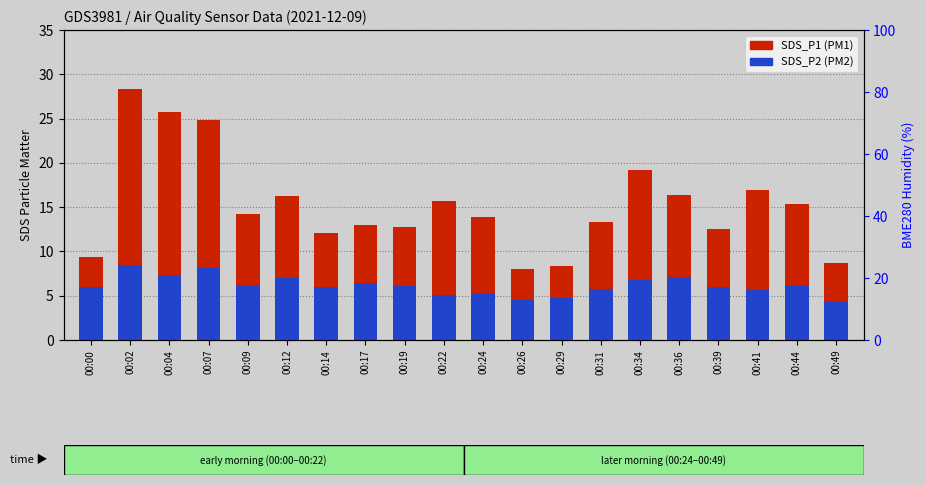

Which series has the largest range (max minus min)?

SDS_P1 (PM1)